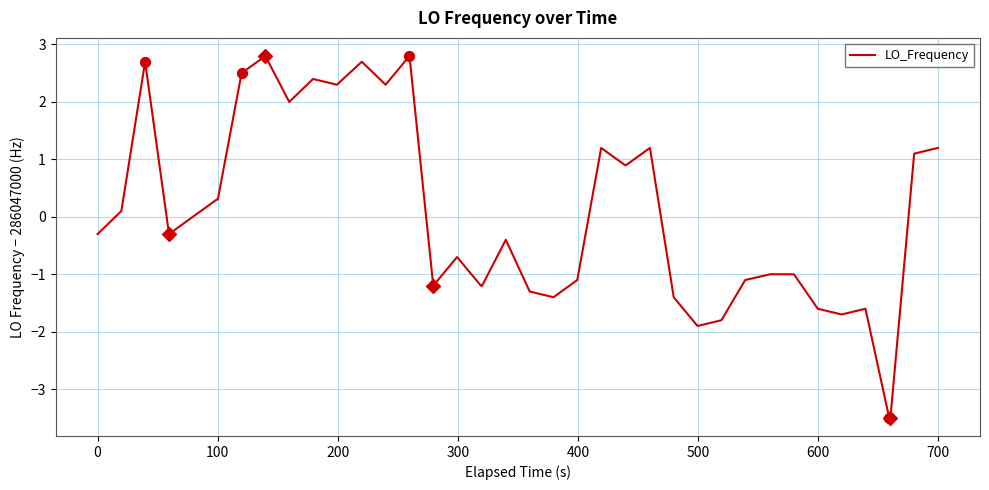

What is the difference between the maximum and minimum values?

6.3